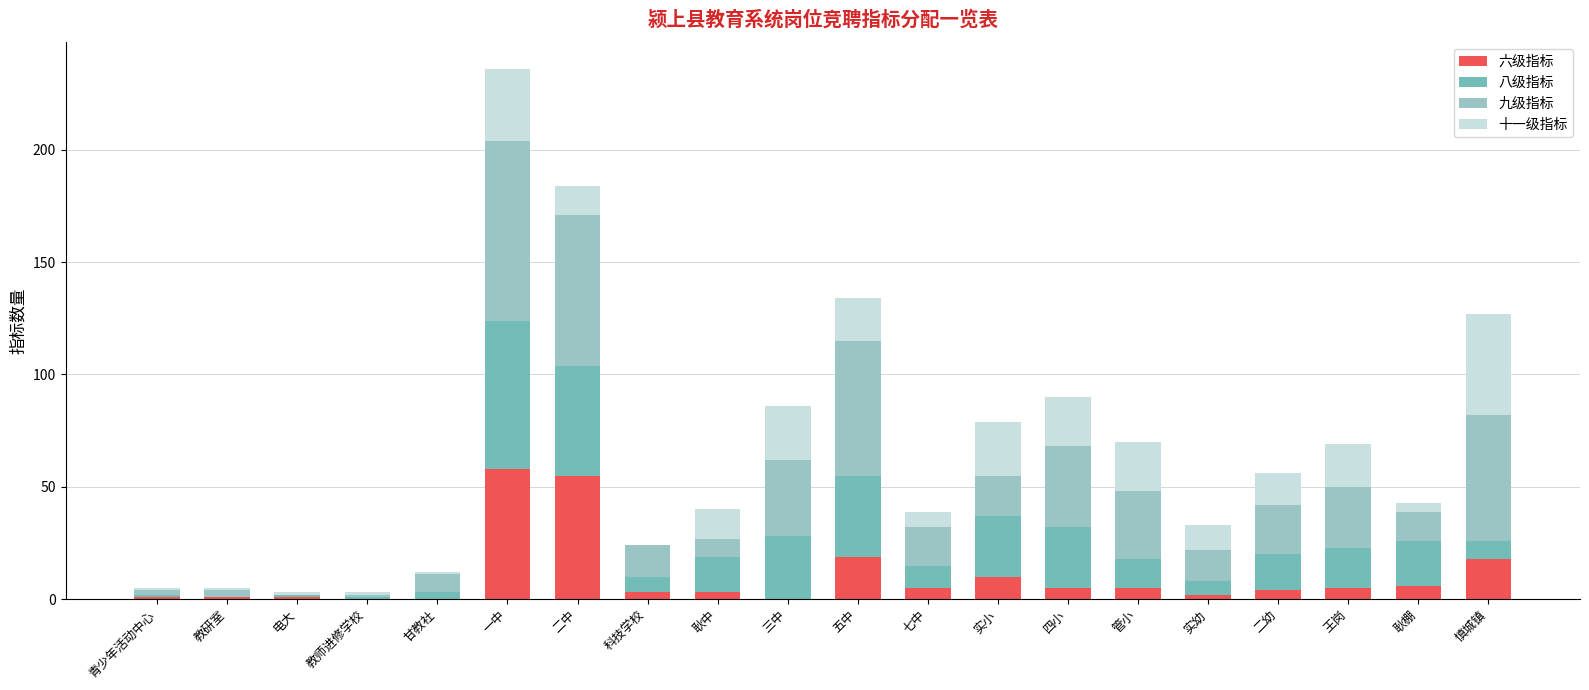

What is the total value across all series at 五中?

134